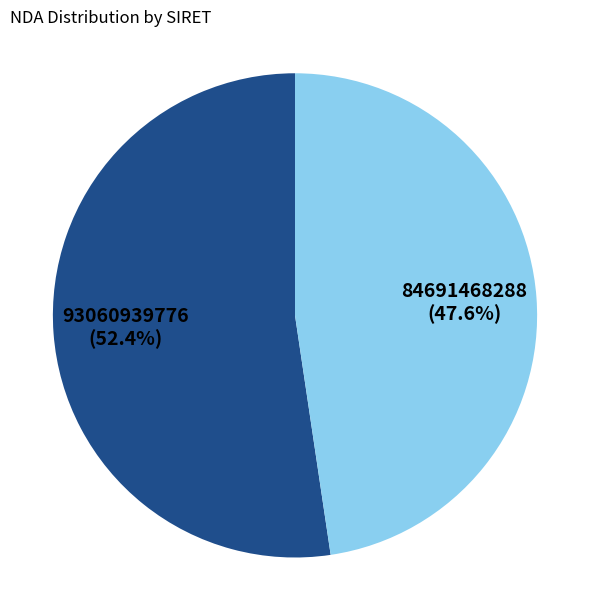

Is there any slice that represents more than half of the pie?

Yes